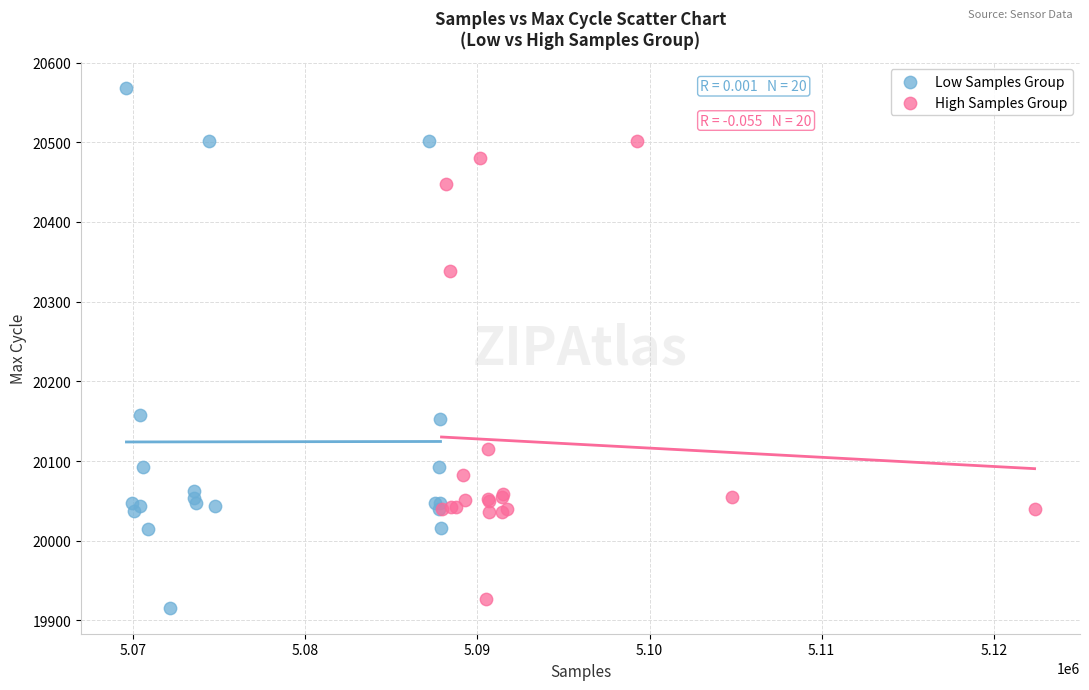

Which series reaches the maximum Y coordinate?

Low Samples Group